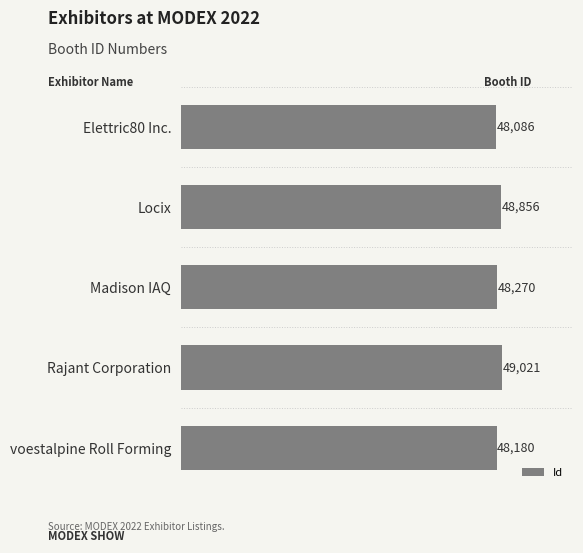

Rank the categories by value from lowest to highest.

Elettric80 Inc., voestalpine Roll Forming, Madison IAQ, Locix, Rajant Corporation